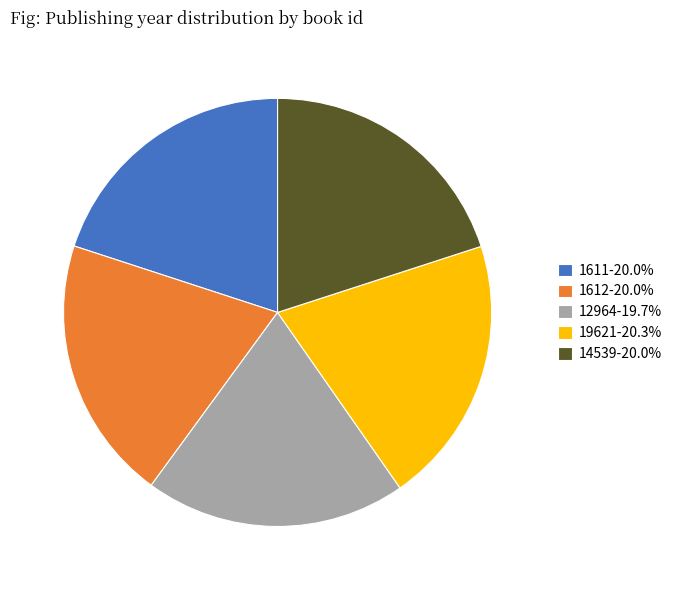

Do 19621-20.3% and 12964-19.7% together represent more than half of the pie?

No